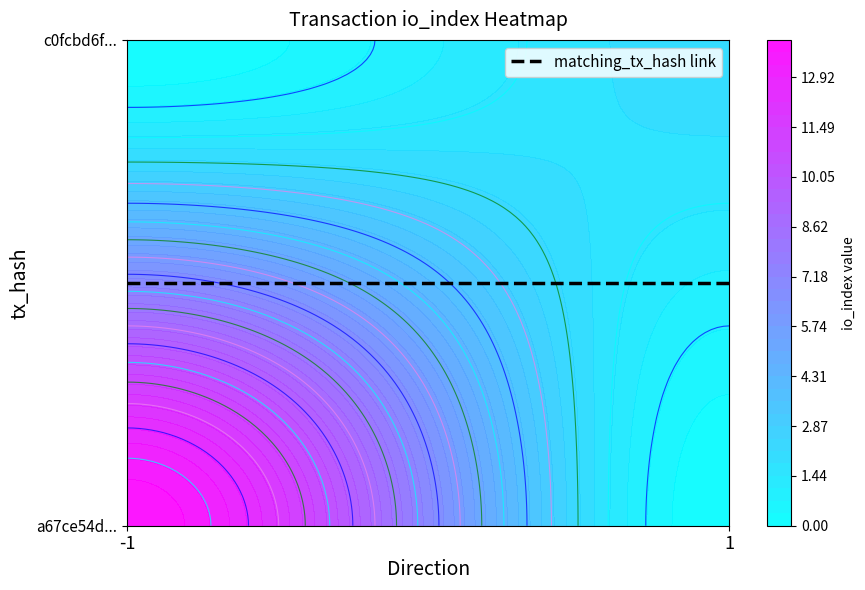

What is the maximum value shown in the chart?

14